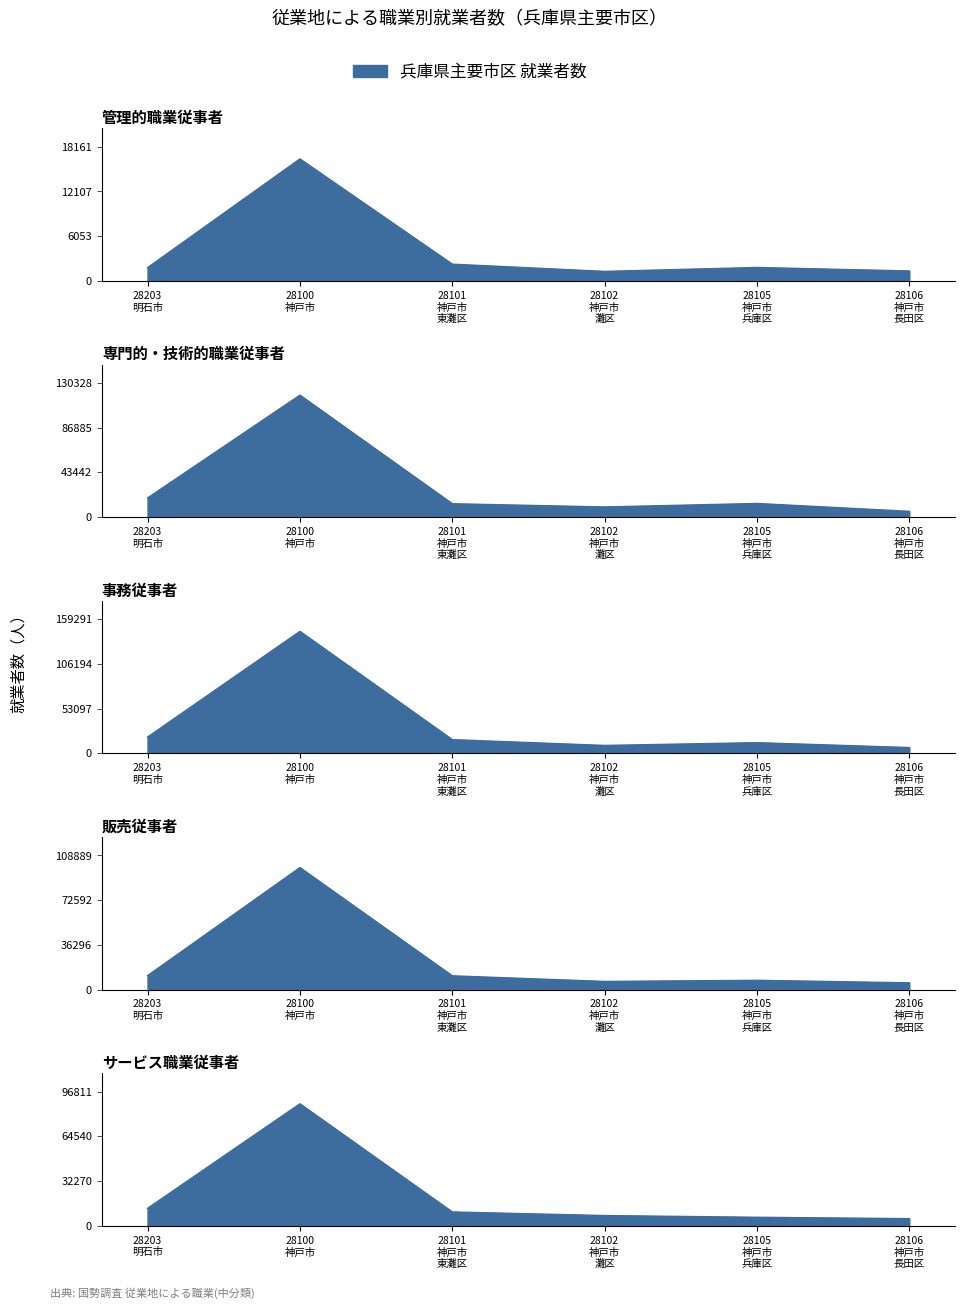

True or false: 販売従事者 and 専門的・技術的職業従事者 intersect in this chart.

False